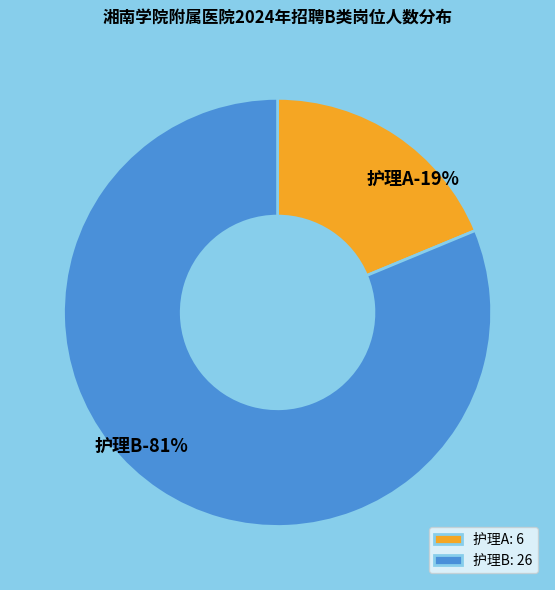

Which slice is the smallest?

护理A